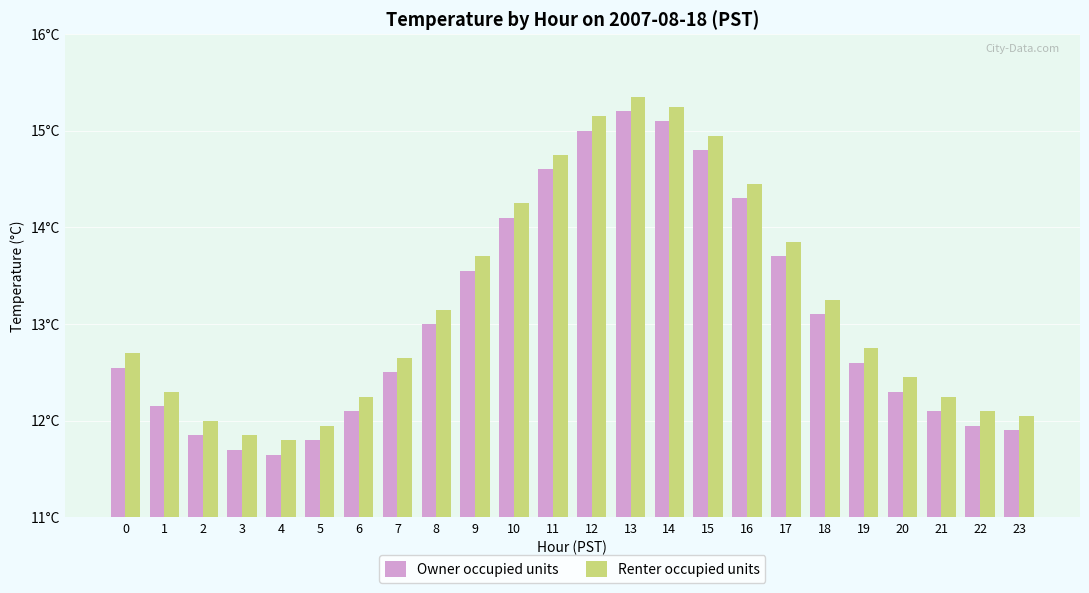

What is the total value across all series at 13?

30.5